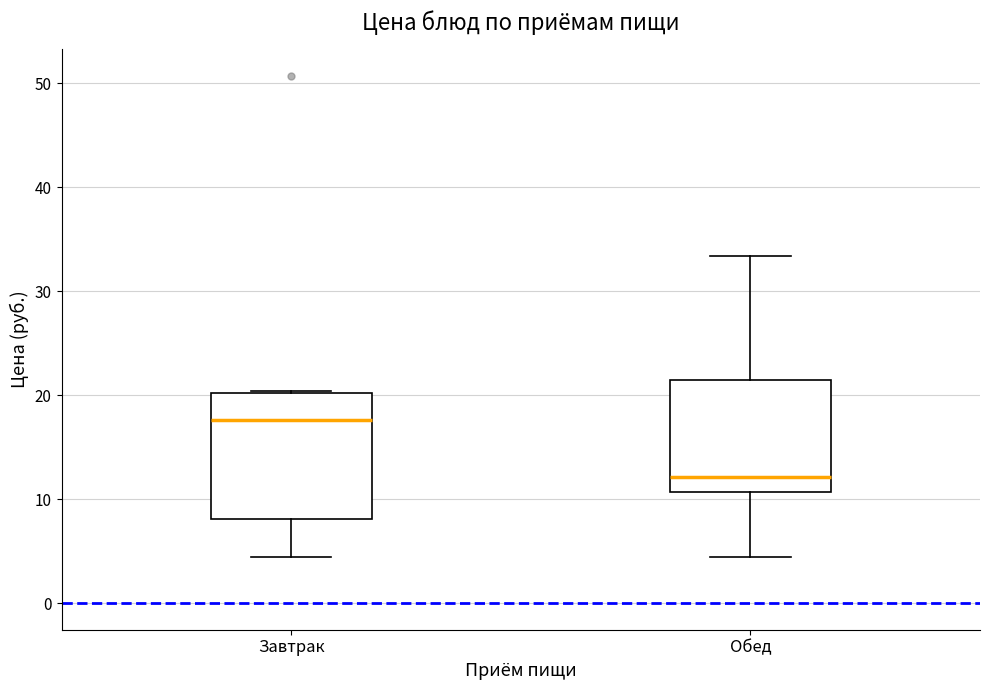

Reading left to right, read every box against the y-axis: the position of its median line, the range the box covers, and the ends of its whiskers. The values are not printed on the chart, so give them approximately, as read against the axis.

Завтрак: median 18, box 8 to 20, whiskers 5 to 20
Обед: median 12, box 11 to 21, whiskers 5 to 33